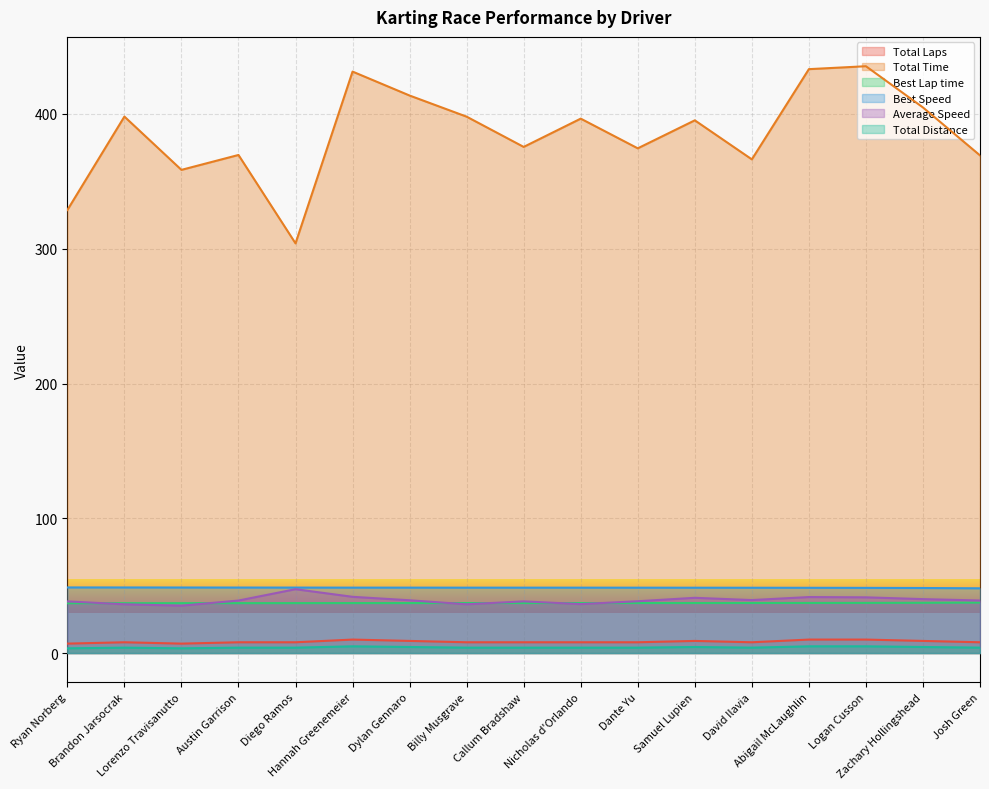

Which category has the lowest value across all series?

Ryan Norberg